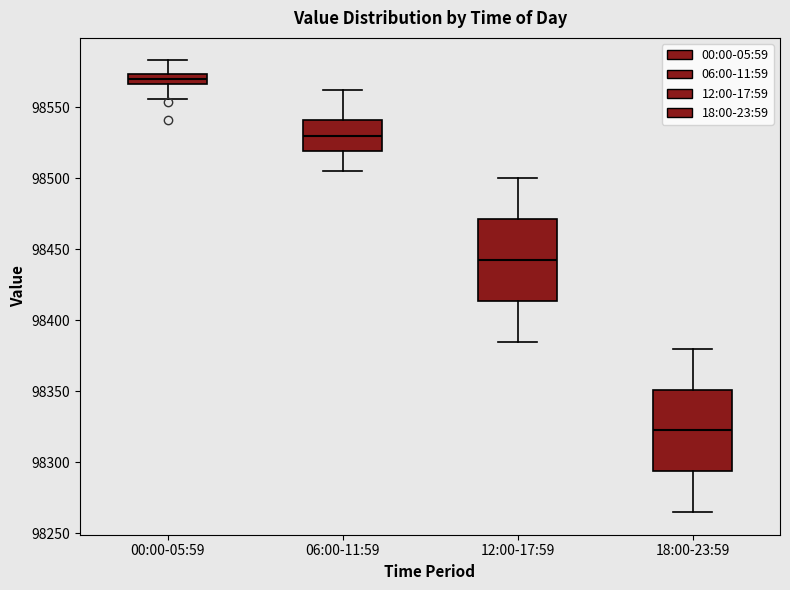

Where does the median line of the box for 06:00-11:59 sit on the y-axis? The values are not printed on the chart, so give them approximately, as read against the axis.

98530